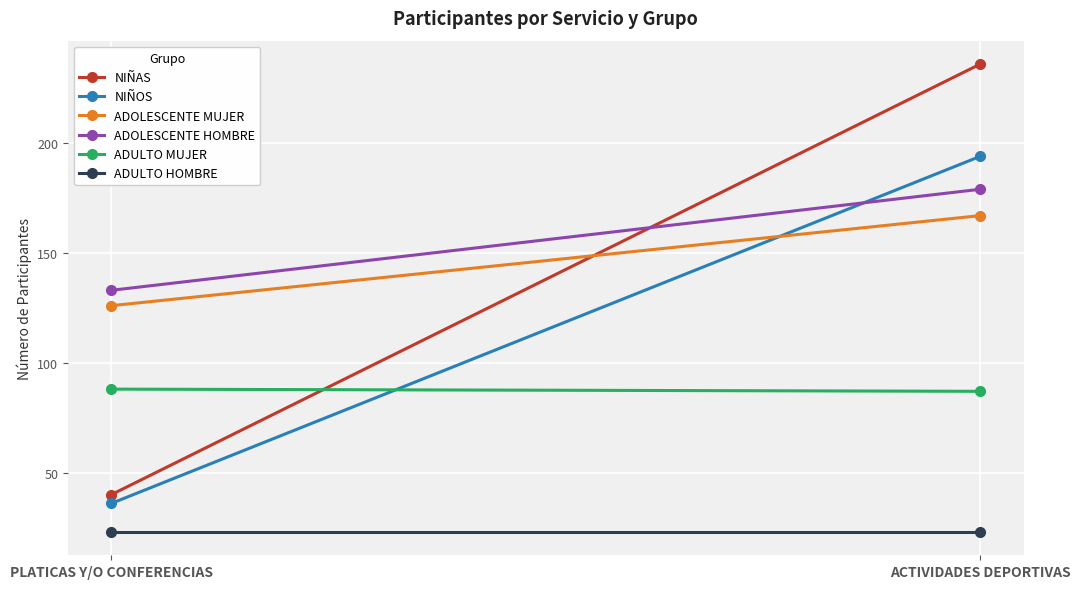

True or false: ADULTO HOMBRE has a value of 23 at PLATICAS Y/O CONFERENCIAS.

True